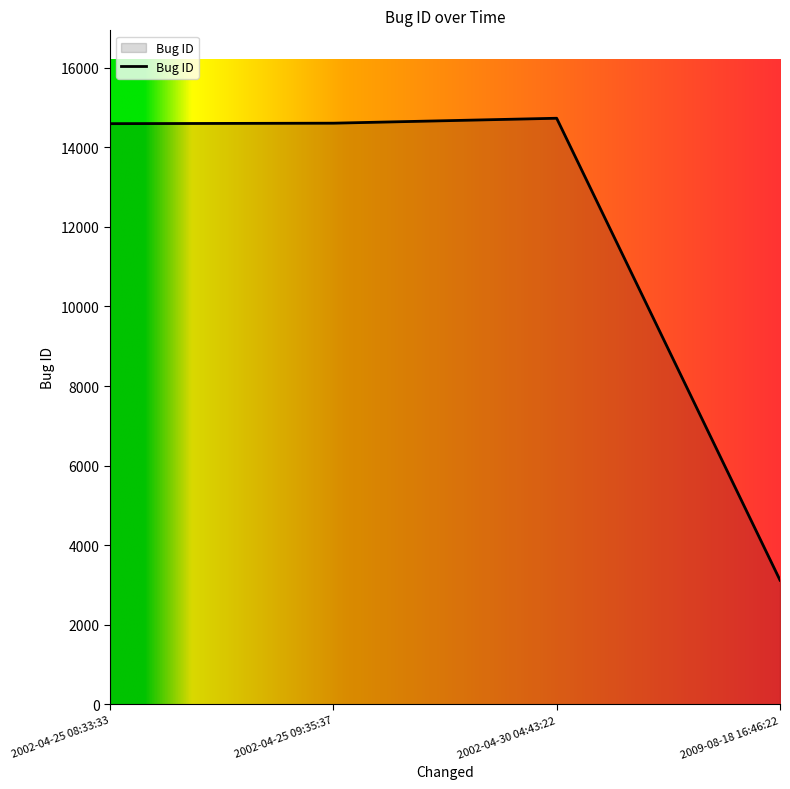

What is the minimum value shown in the chart?

3121